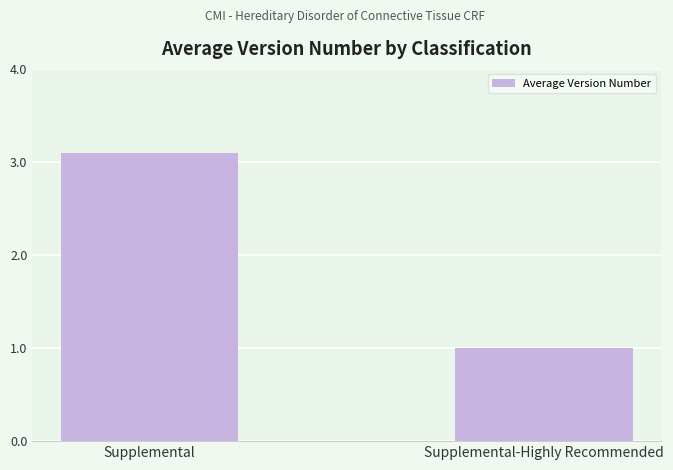

What is the maximum value shown in the chart?

3.1